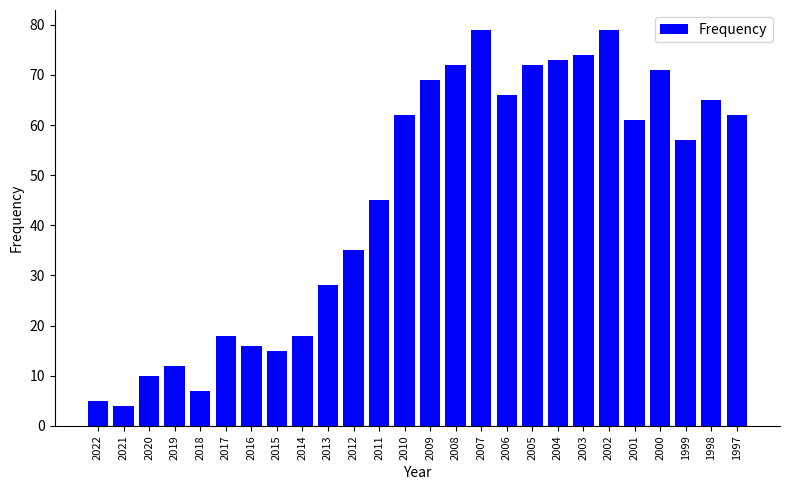

Reading right to left, list all the values displayed in this chart.

1997=62	1998=65	1999=57	2000=71	2001=61	2002=79	2003=74	2004=73	2005=72	2006=66	2007=79	2008=72	2009=69	2010=62	2011=45	2012=35	2013=28	2014=18	2015=15	2016=16	2017=18	2018=7	2019=12	2020=10	2021=4	2022=5